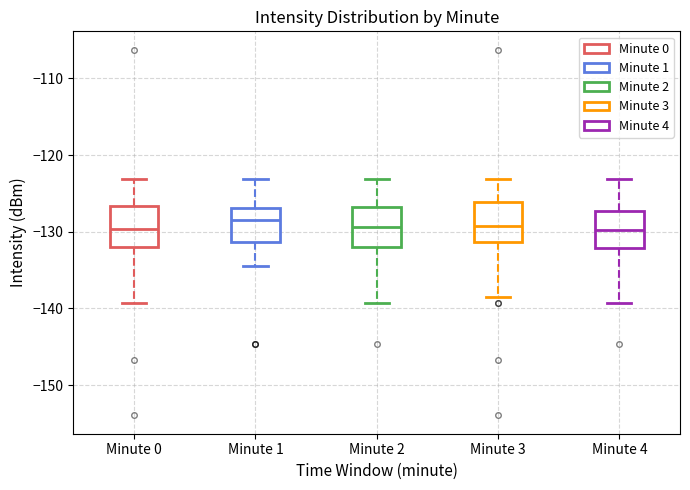

Reading left to right, read every box against the y-axis: the position of its median line, the range the box covers, and the ends of its whiskers. The values are not printed on the chart, so give them approximately, as read against the axis.

Minute 0: median -130, box -132 to -127, whiskers -139 to -123
Minute 1: median -128, box -131 to -127, whiskers -134 to -123
Minute 2: median -129, box -132 to -127, whiskers -139 to -123
Minute 3: median -129, box -131 to -126, whiskers -139 to -123
Minute 4: median -130, box -132 to -127, whiskers -139 to -123